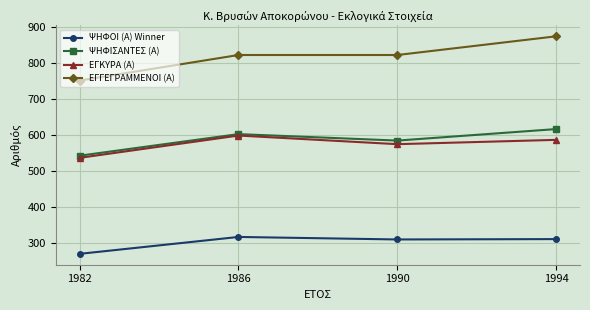

Which series has the widest spread of values?

ΕΓΓΕΓΡΑΜΜΕΝΟΙ (Α)